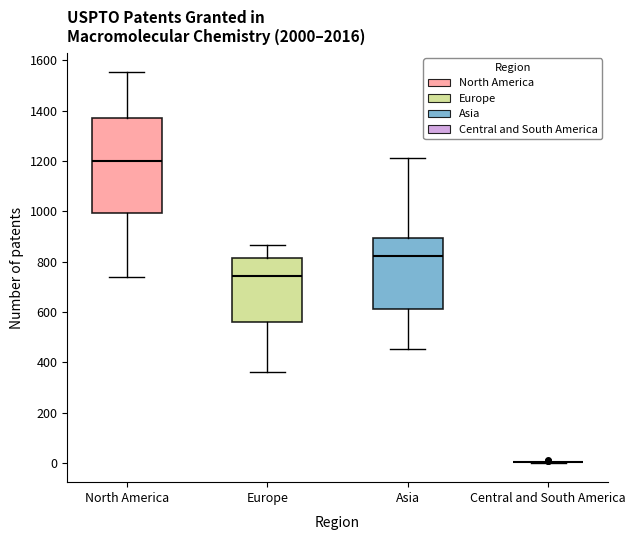

Reading left to right, transcribe this box plot: for each box, give where its median line is, the range the box spans, and where its two whiskers end, as read against the y-axis. The values are not printed on the chart, so give them approximately, as read against the axis.

North America: median 1200, box 1000 to 1380, whiskers 740 to 1560
Europe: median 740, box 560 to 820, whiskers 360 to 860
Asia: median 820, box 620 to 900, whiskers 460 to 1220
Central and South America: box collapsed to a line at 0, whiskers 0 to 0